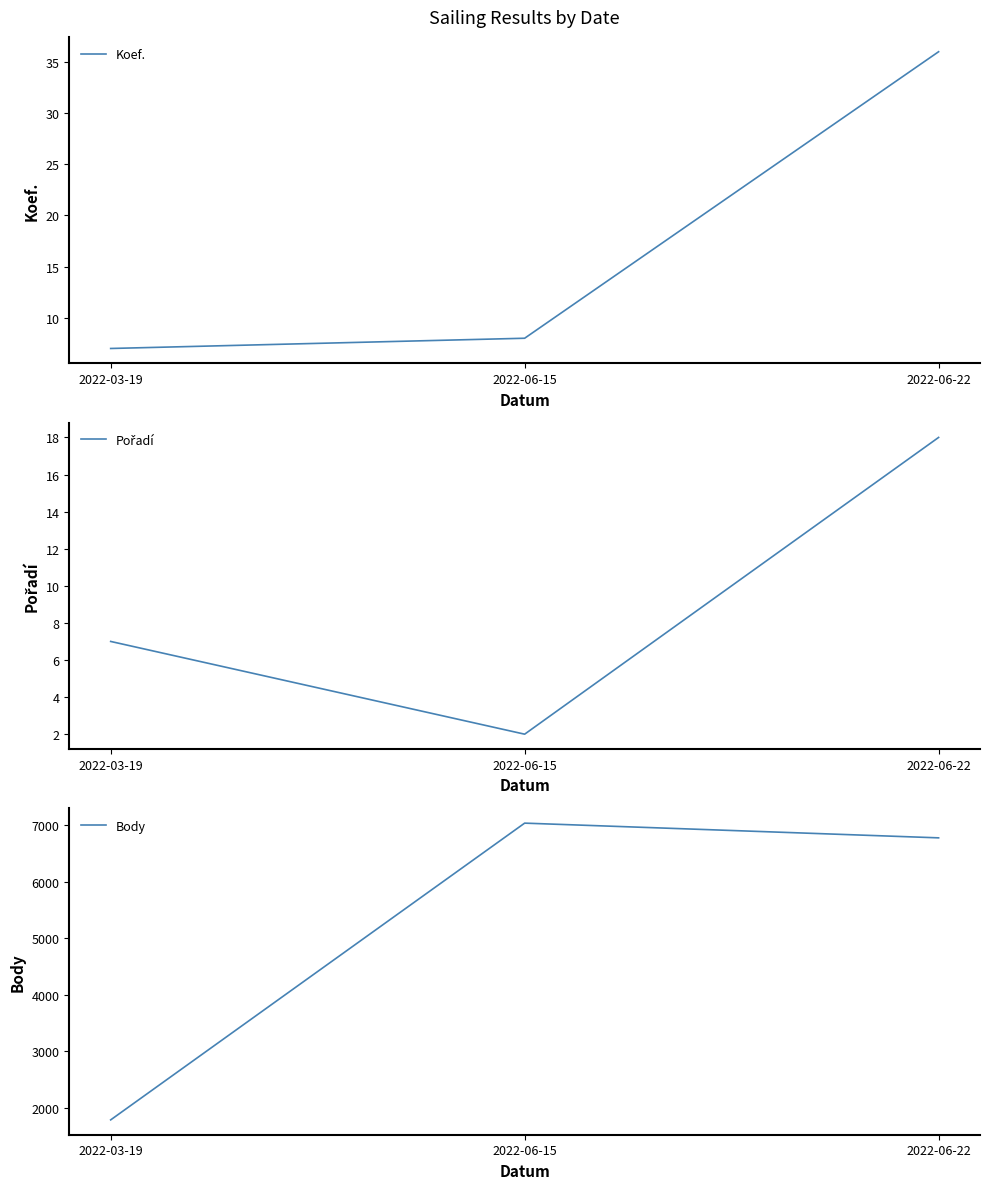

Which series has the largest total across all categories?

Body